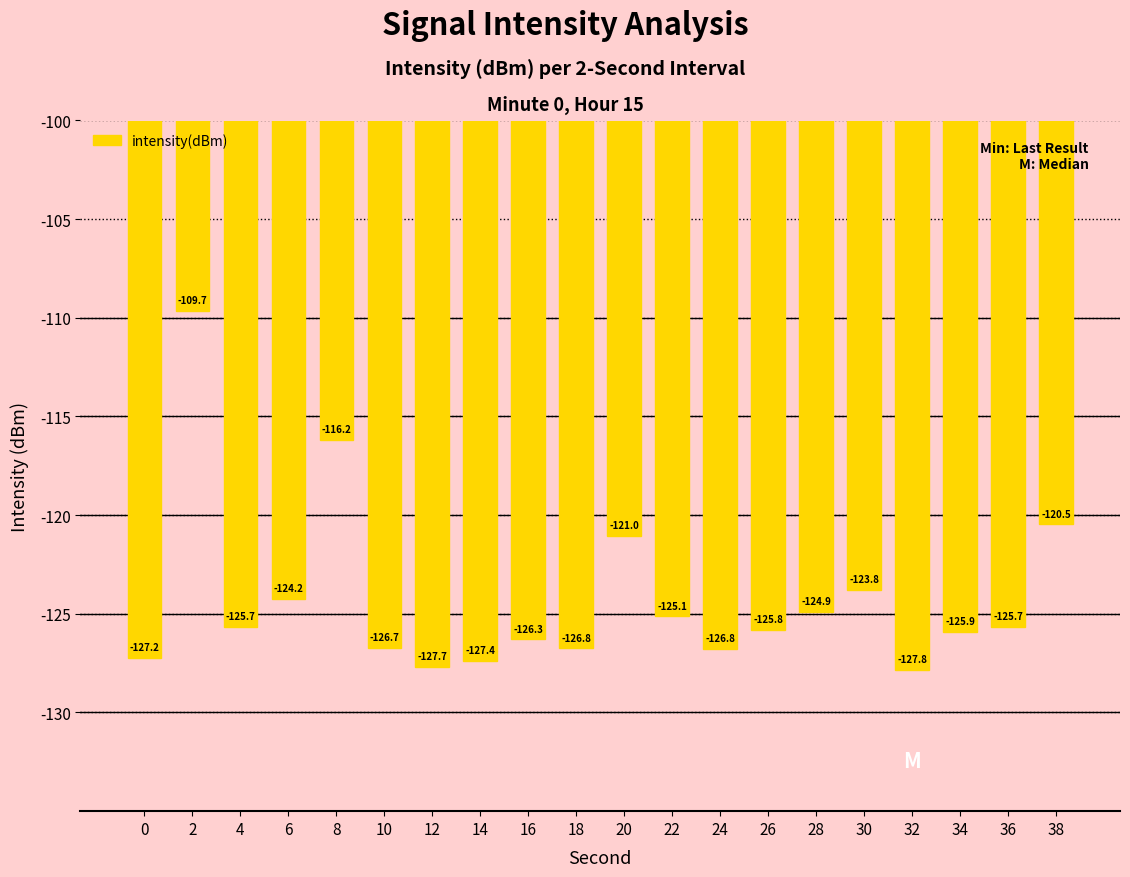

Reading left to right, list all the values displayed in this chart.

0=-127.2	2=-109.7	4=-125.7	6=-124.2	8=-116.2	10=-126.7	12=-127.7	14=-127.4	16=-126.3	18=-126.8	20=-121.0	22=-125.1	24=-126.8	26=-125.8	28=-124.9	30=-123.8	32=-127.8	34=-125.9	36=-125.7	38=-120.5